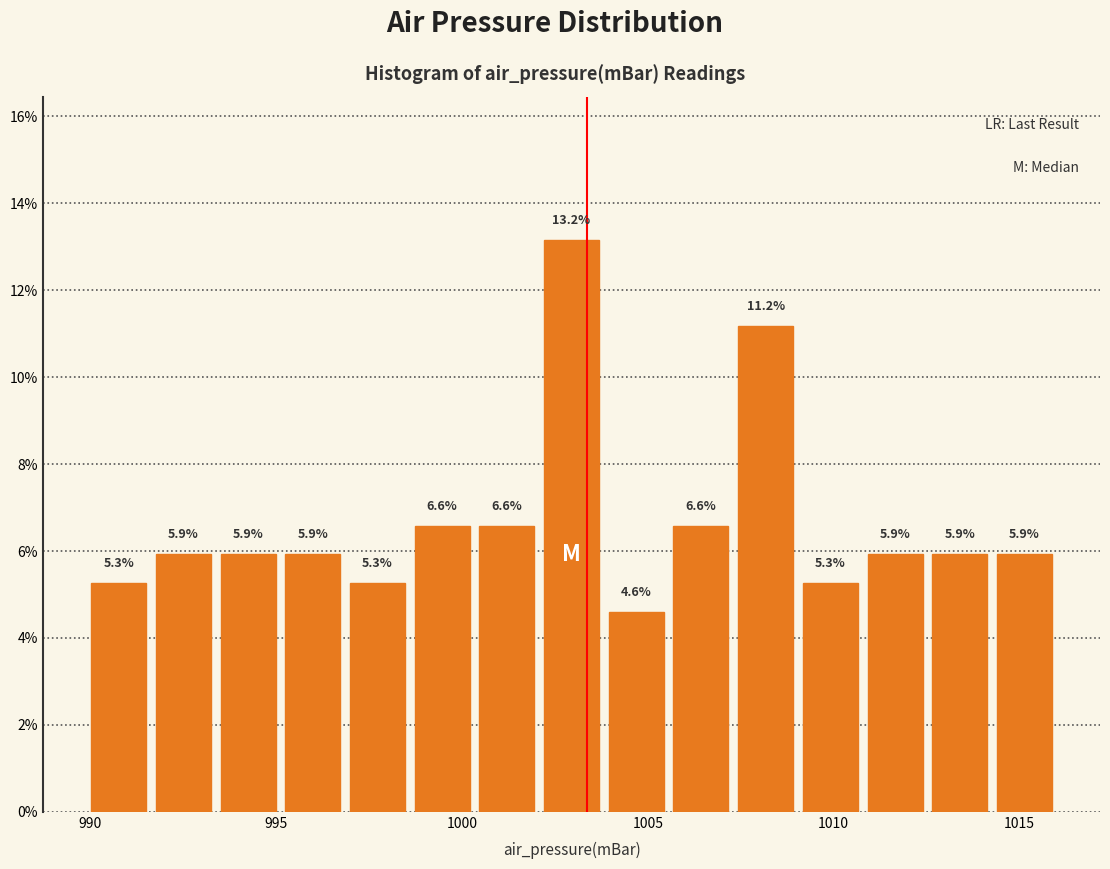

Around what value on the x-axis is the tallest bar? Give the approximate position of its centre, as read against the axis.

1003.0